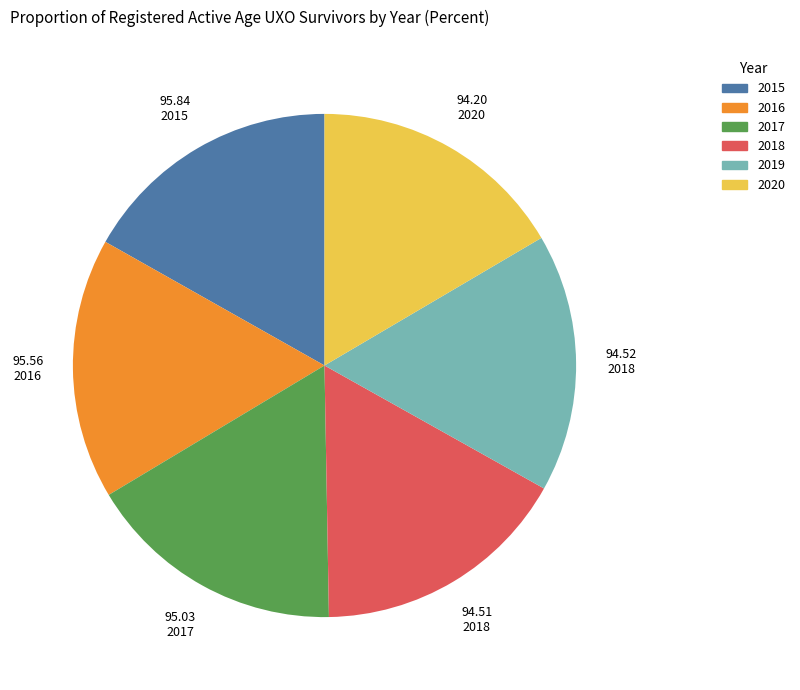

How many segments does this pie chart have?

6